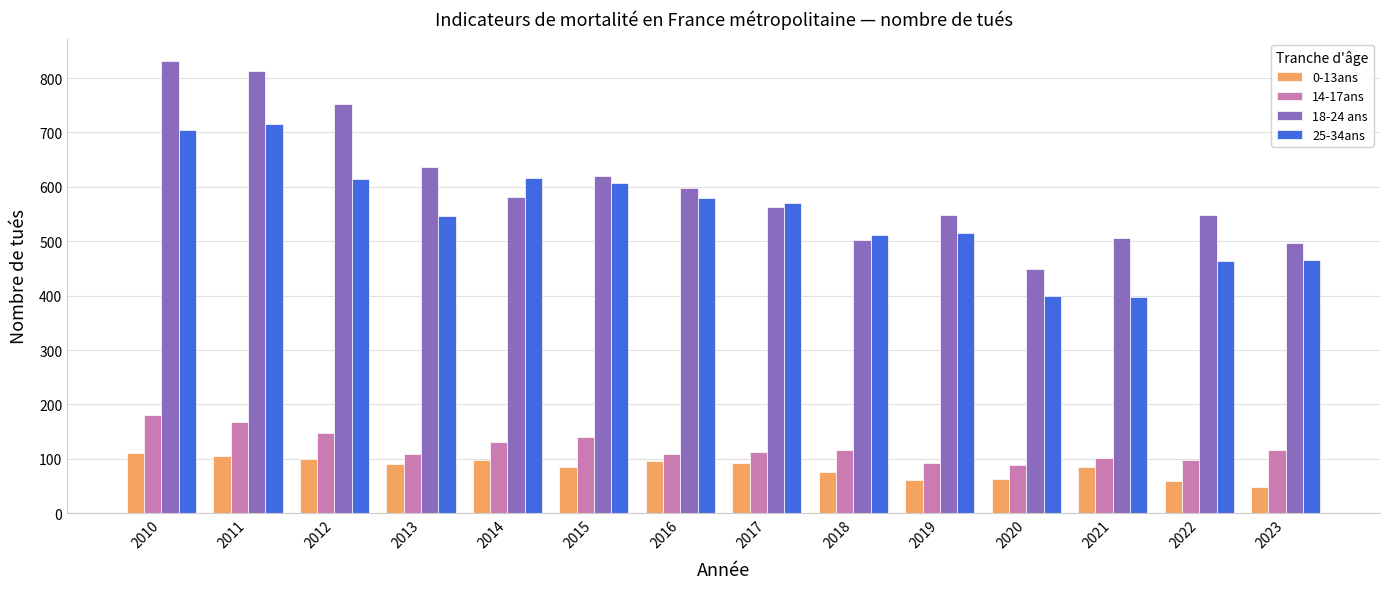

What is the difference between the second highest and minimum values in the 25-34ans series?

306